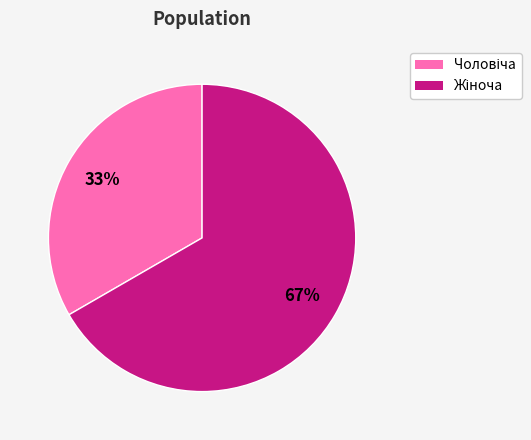

Does any single category account for the majority?

Yes